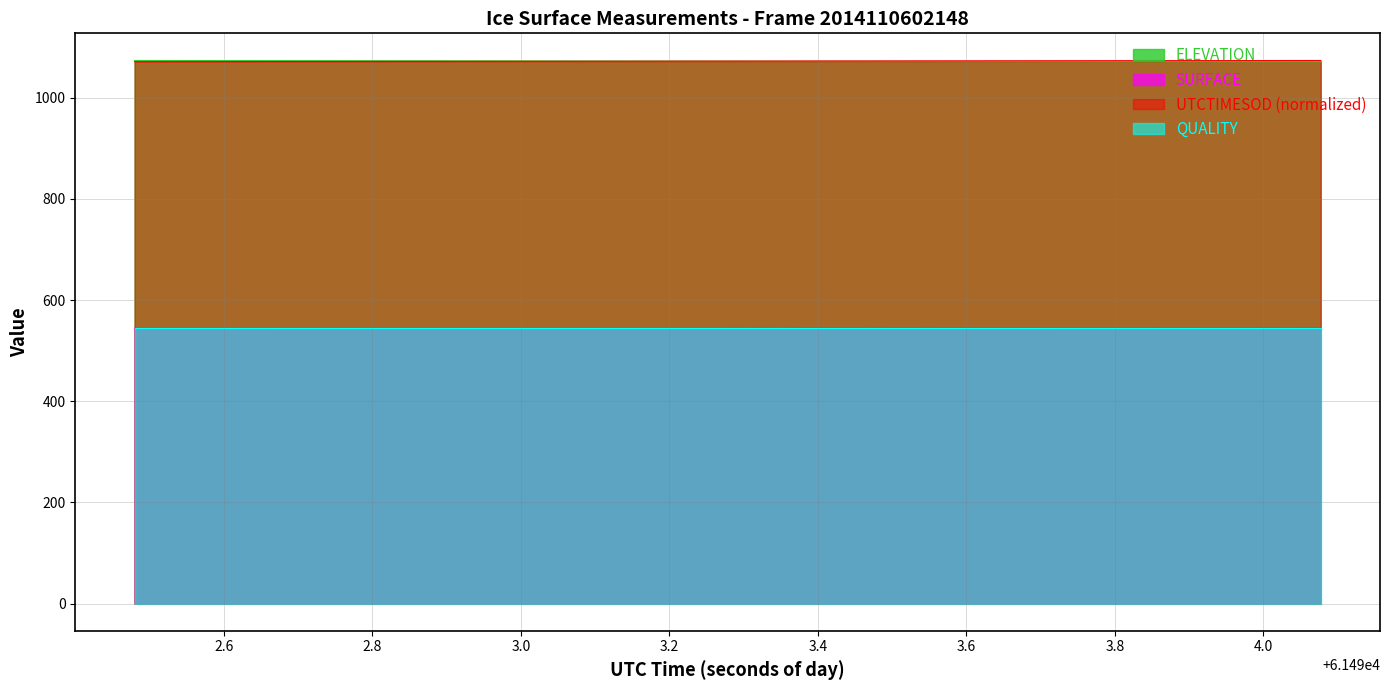

True or false: QUALITY and UTCTIMESOD (normalized) intersect in this chart.

False